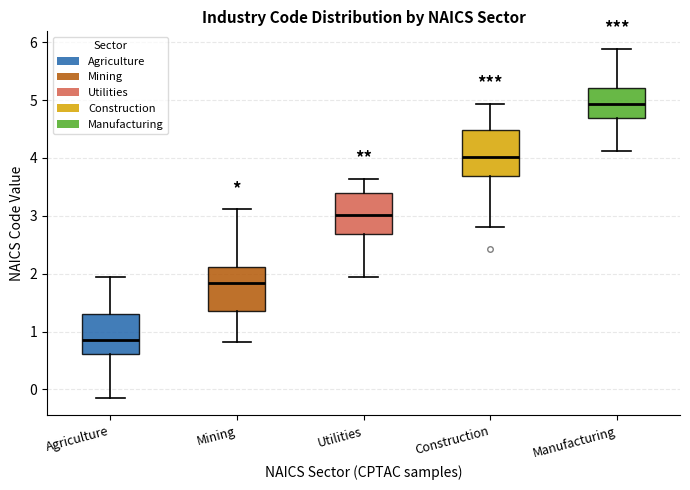

Which box has the lowest median line?

Agriculture